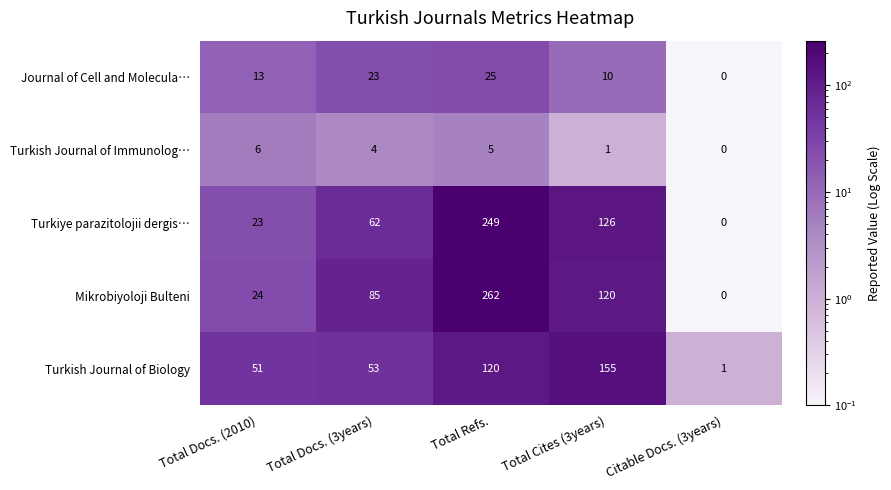

What is the spread (max minus min) of values at Total Refs.?

257